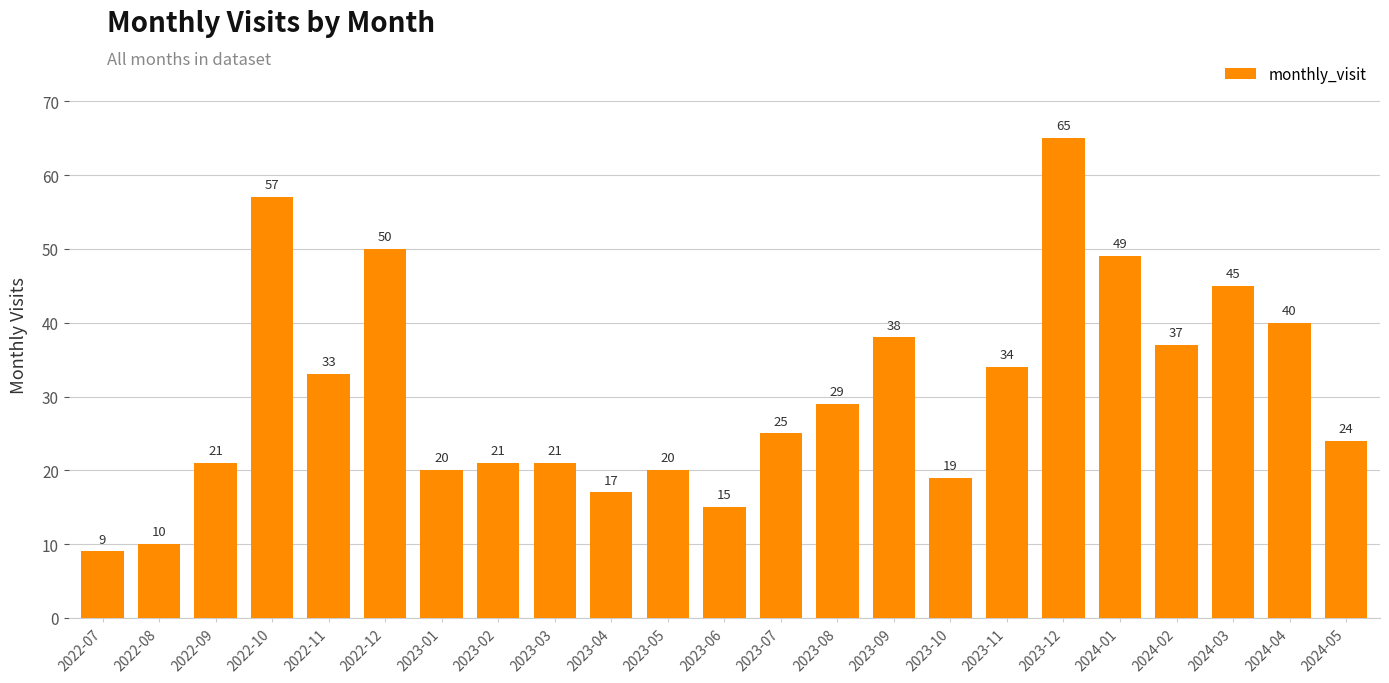

True or false: the data shows 117 at 2023-12.

False